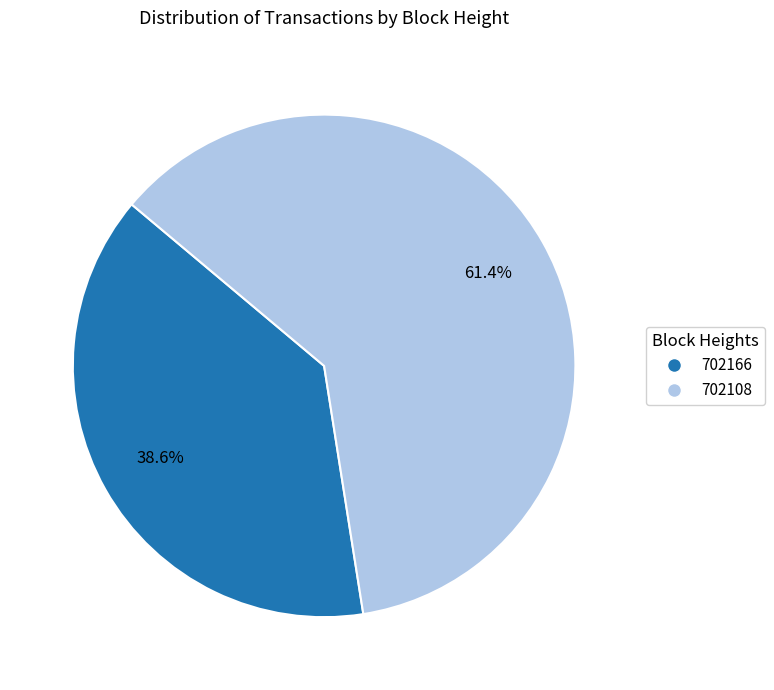

Which category has the biggest portion of the pie?

702108